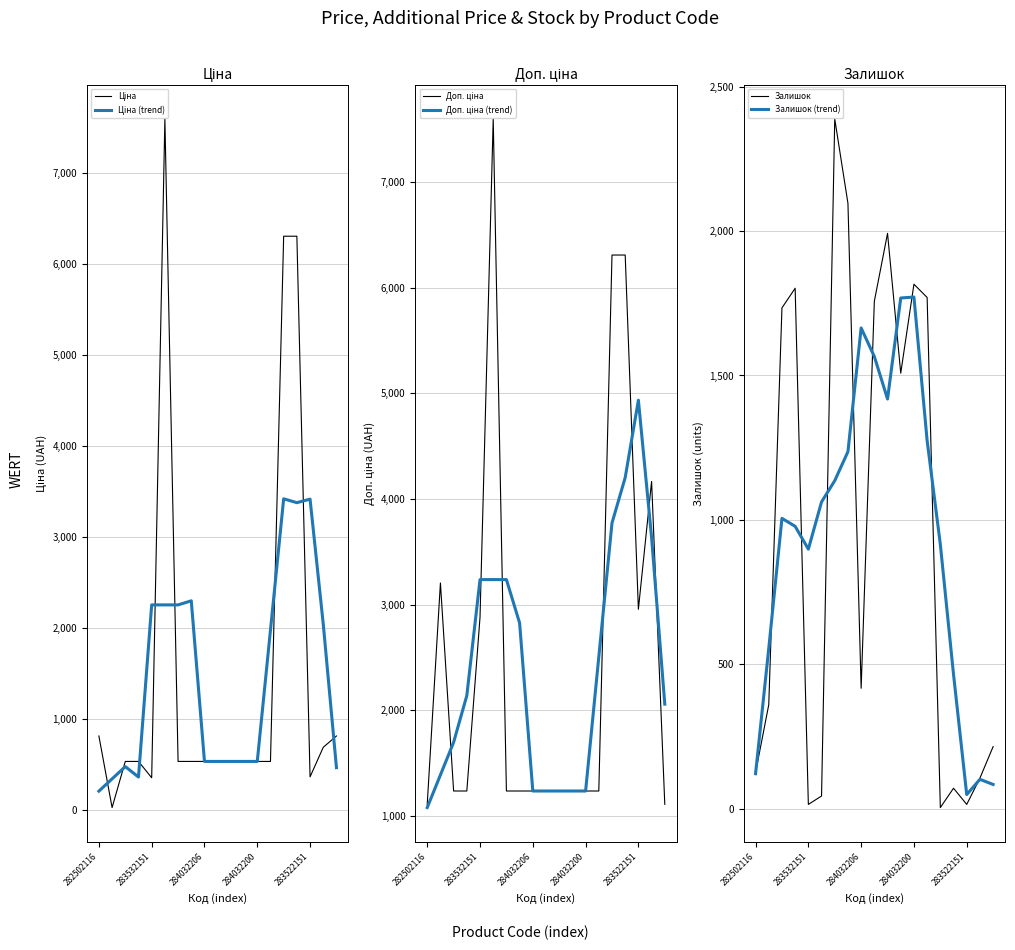

The Ціна (trend) series shows 2258.6 at 6. True or false?

True